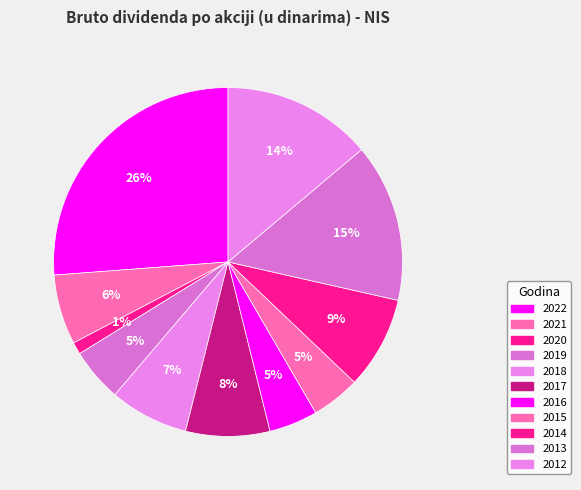

Does 2014 represent more than half of the total?

No